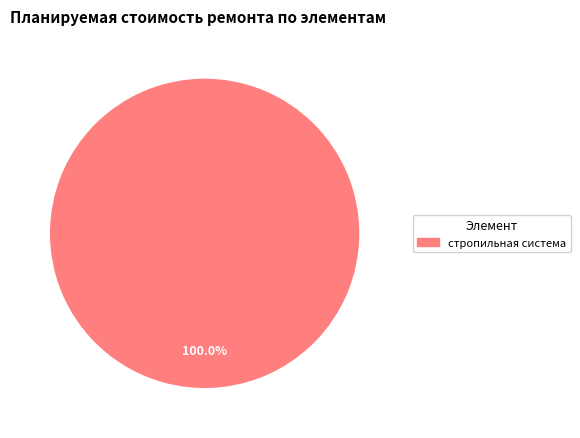

Is there any slice that represents more than half of the pie?

Yes